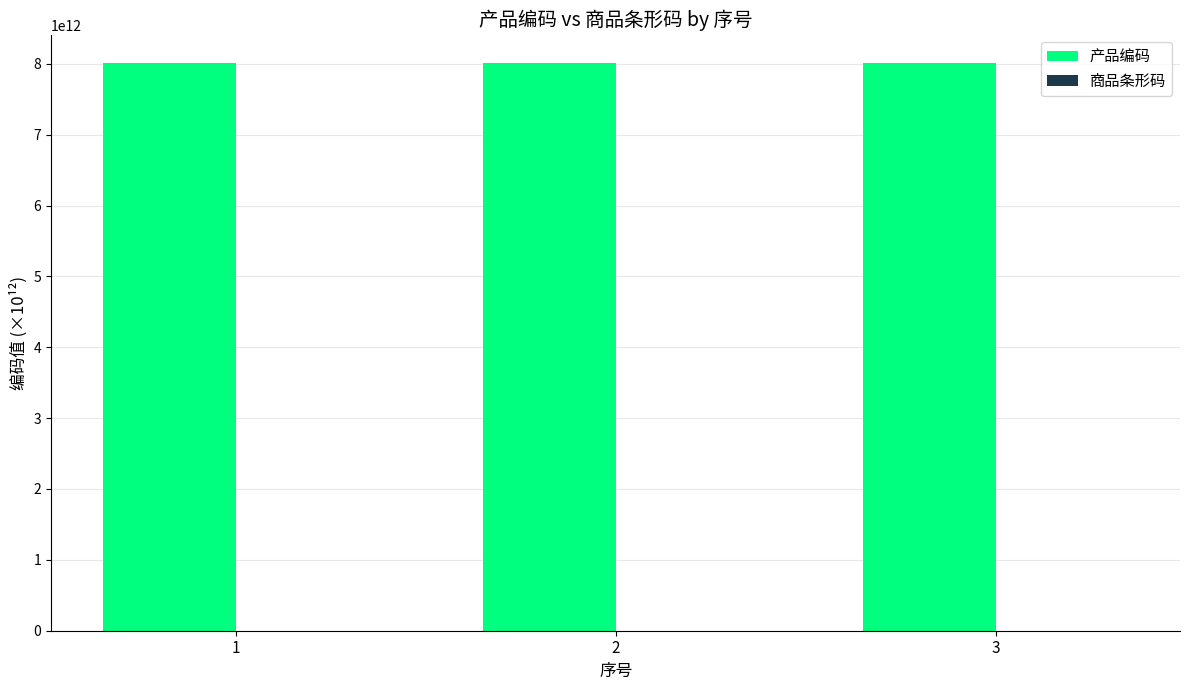

The value of 产品编码 at 2 is 10617463076929.6. True or false?

False